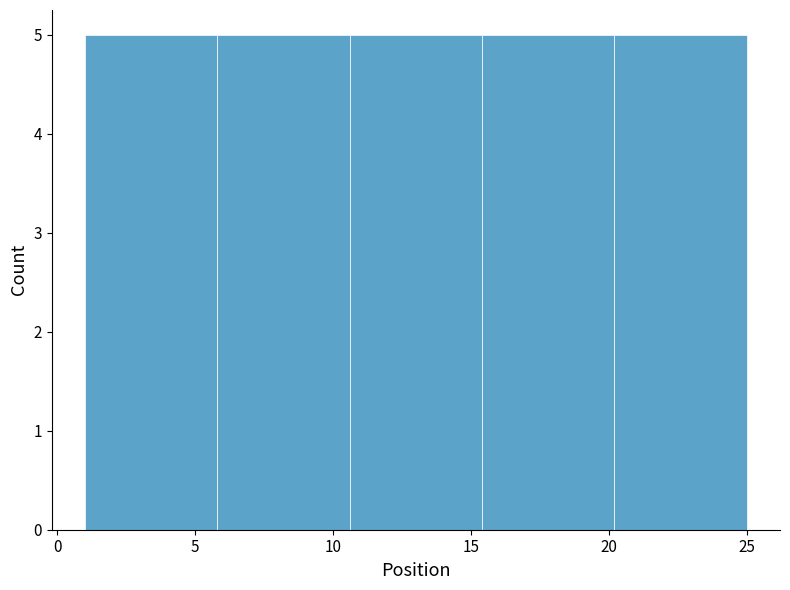

Reading left to right, transcribe this chart: for each bar, give the range it covers on the x-axis and its height. Neither the bar edges nor the heights are printed on the chart, so give them approximately, as read against the axes.

1.0 to 5.8: 5
5.8 to 10.6: 5
10.6 to 15.4: 5
15.4 to 20.2: 5
20.2 to 25.0: 5